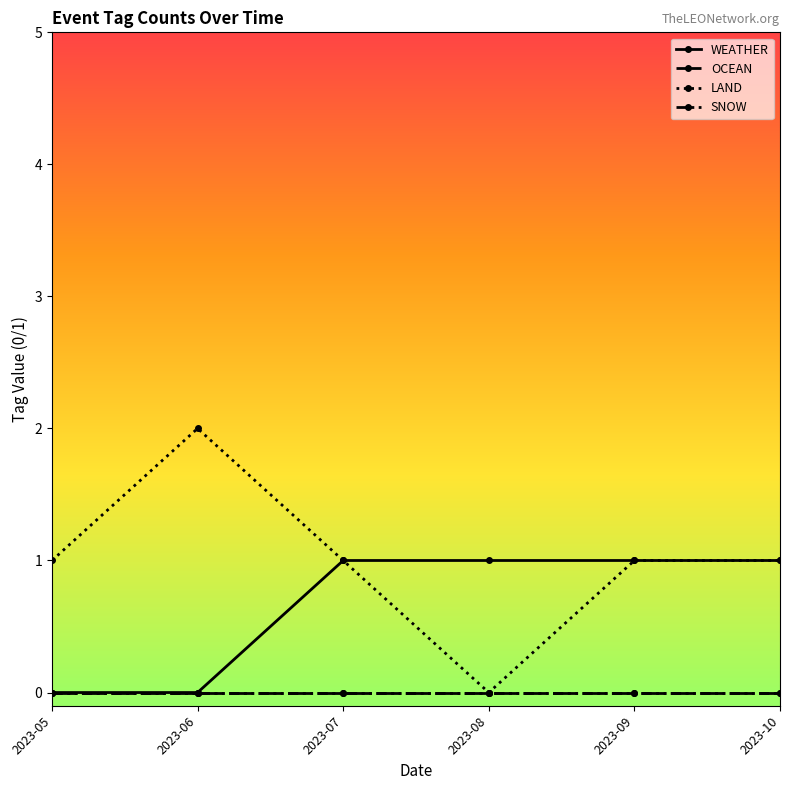

Is this an area chart (filled region under the line)?

No